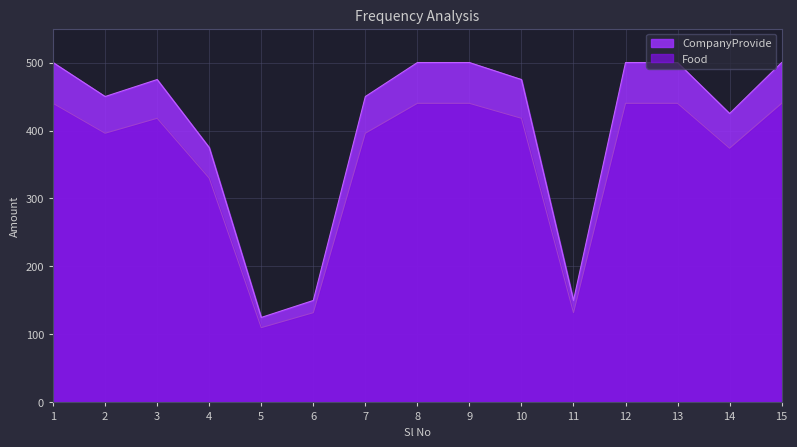

True or false: CompanyProvide and Food cross at least once.

False